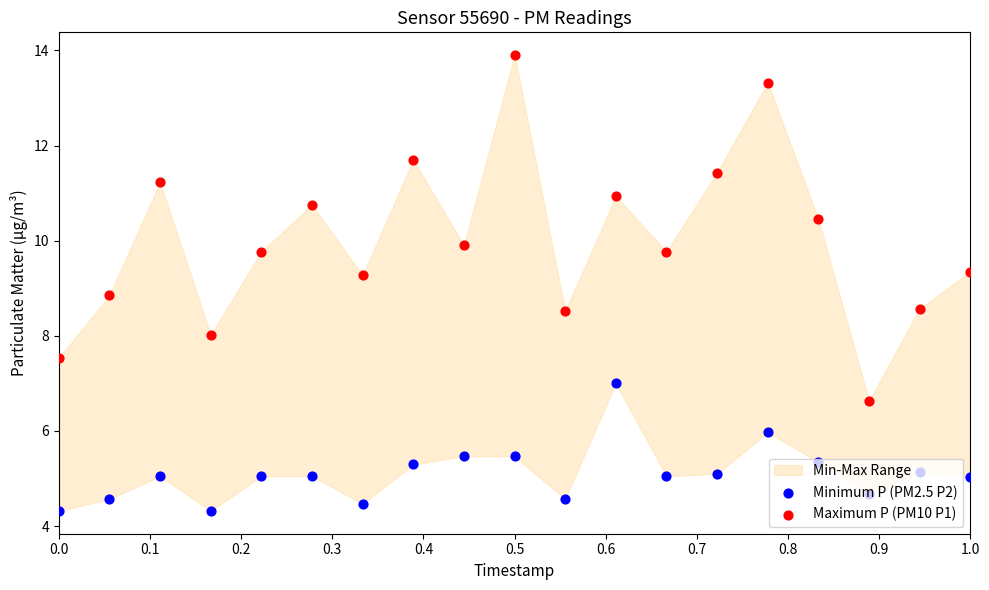

Is the value of Maximum P (PM10 P1) at 0.6 greater than the value of Minimum P (PM2.5 P2) at 0.3?

Yes